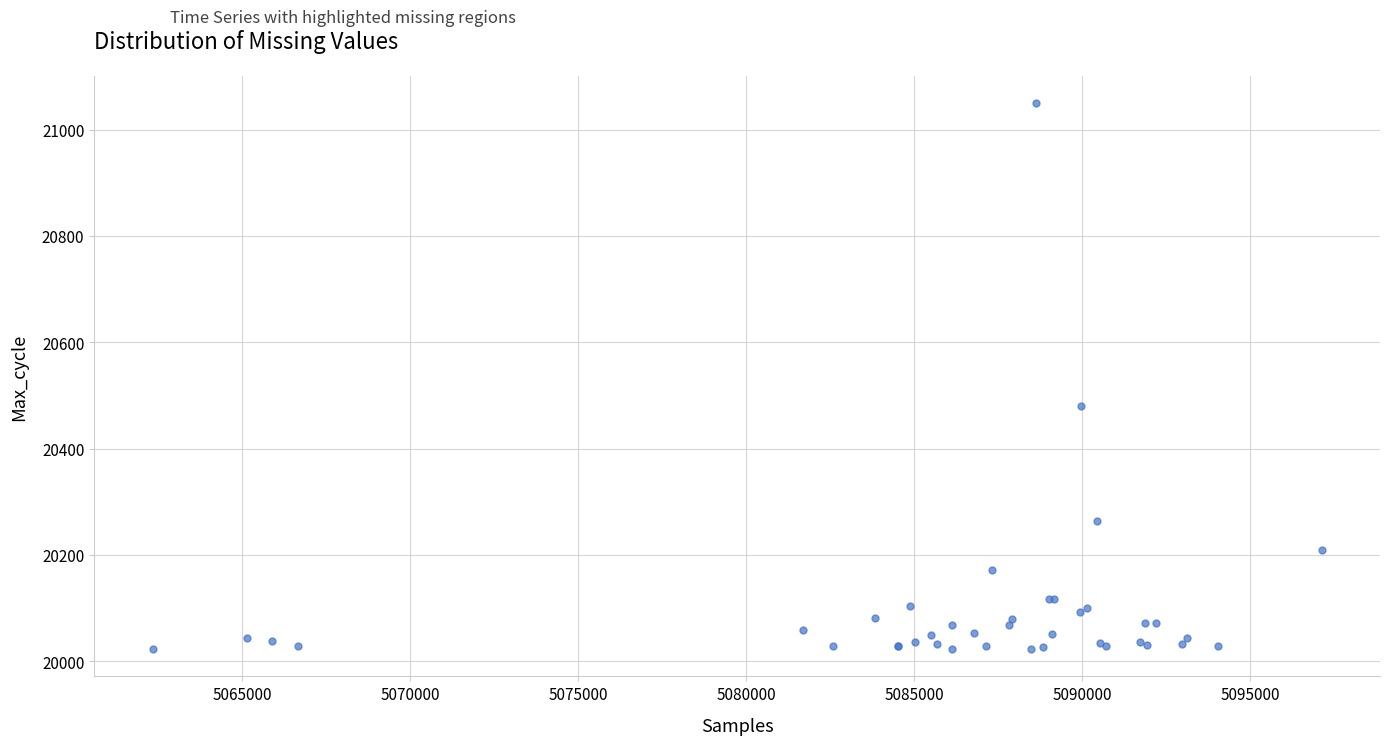

What Y value in the scatter plot is closest to 20536?

20481